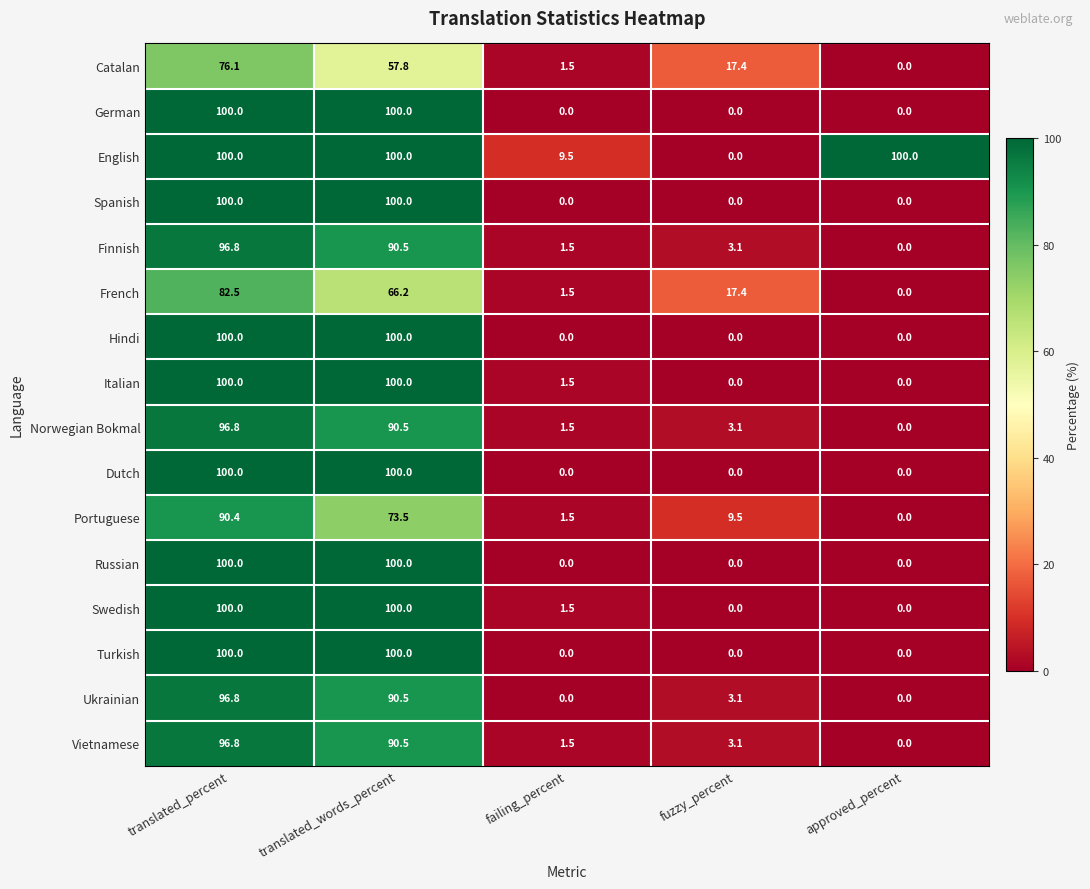

How many categories are shown in the chart?

5